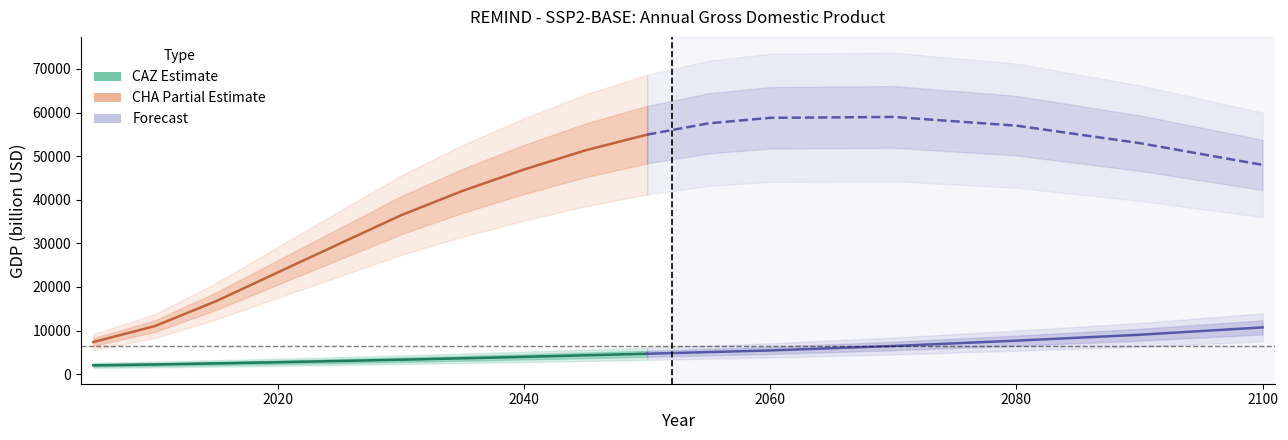

Is it true that CAZ equals 5194.3 at 2025?

False